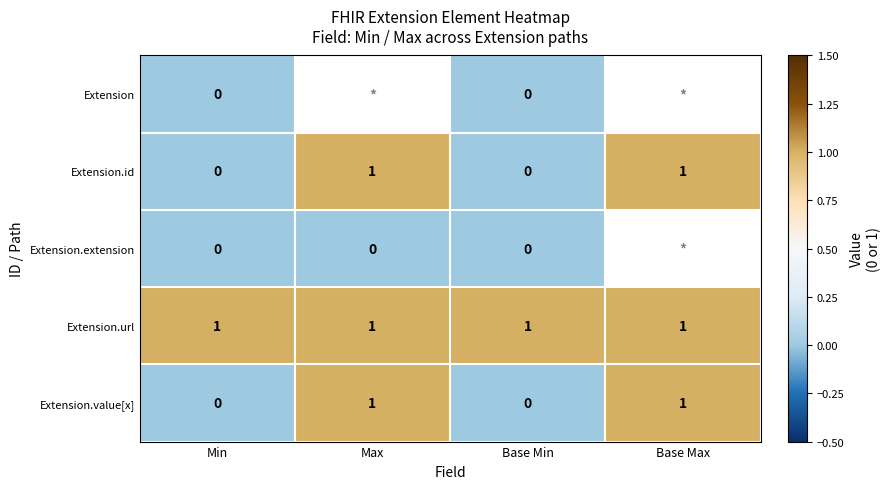

Is the value of Extension.extension at Base Min greater than the value of Extension.url at Max?

No